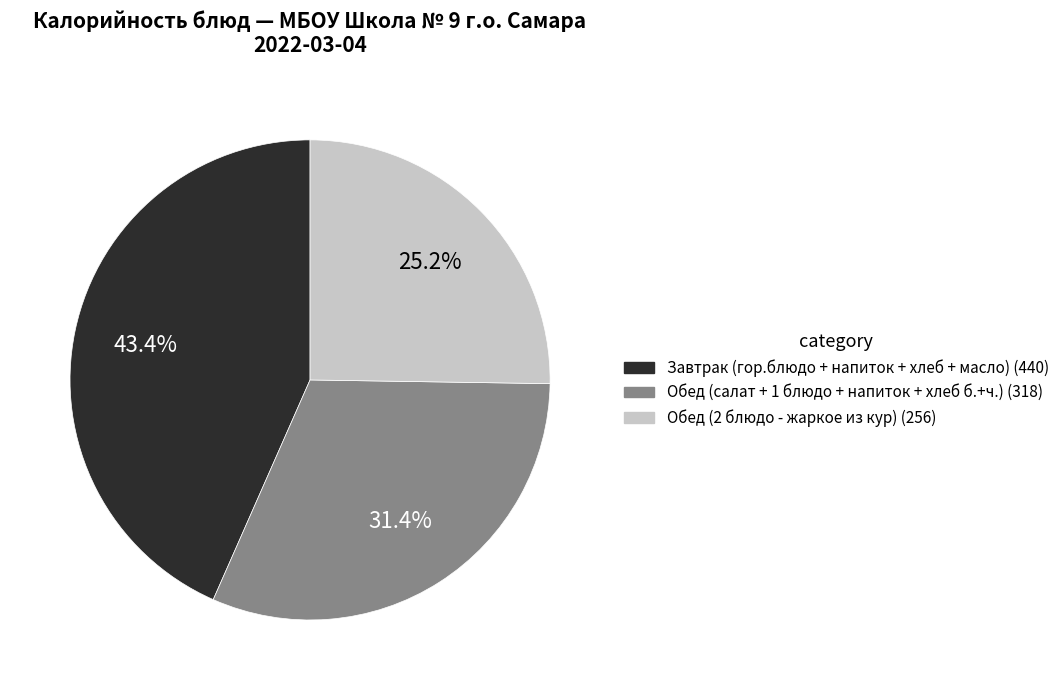

Does any single category account for the majority?

No